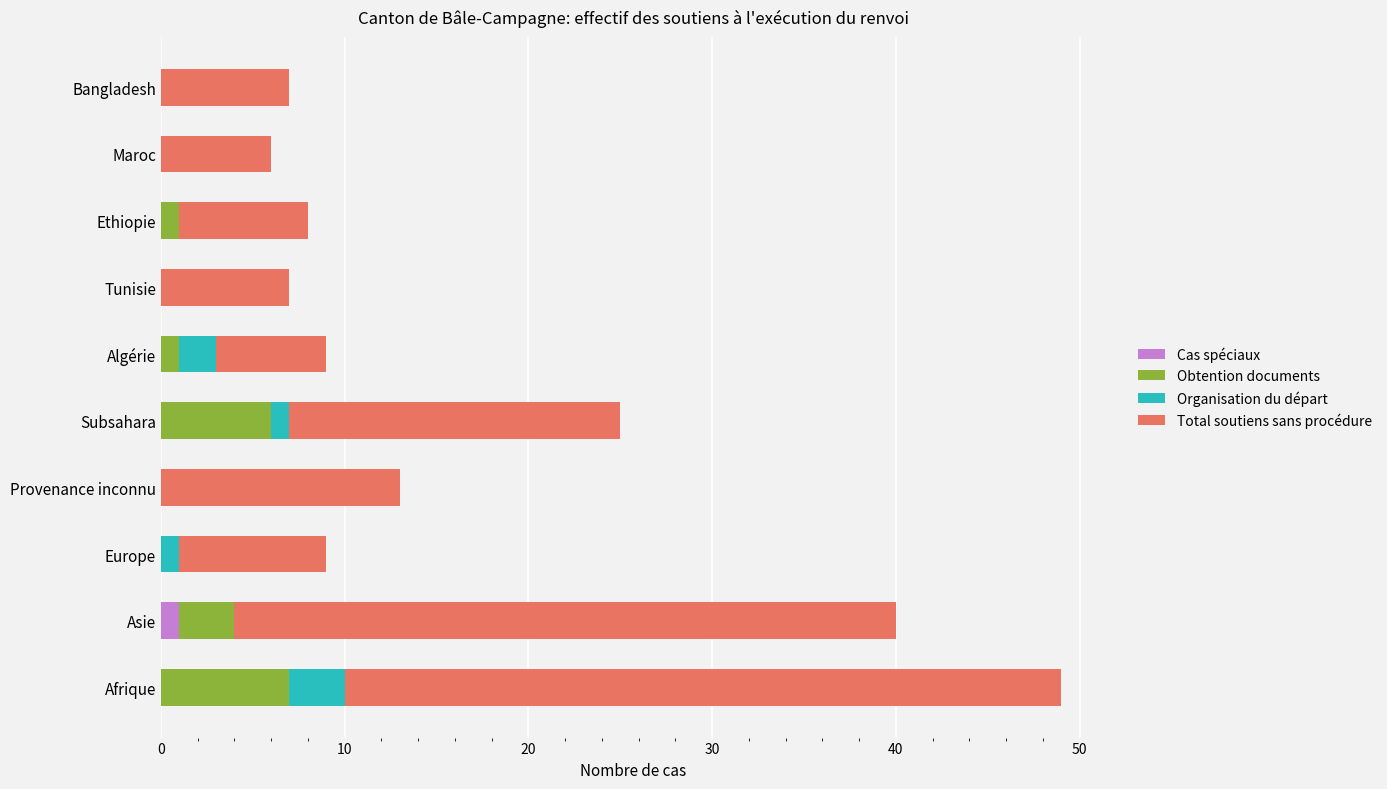

The value of Cas spéciaux at Tunisie is 0. True or false?

True